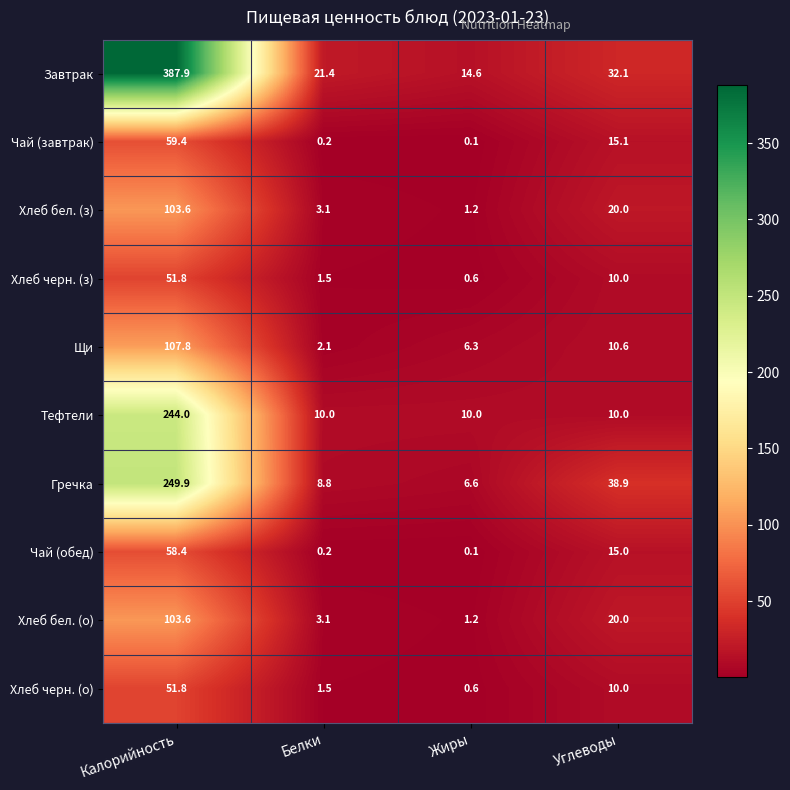

The value of Чай (завтрак) at Жиры is 0.1. True or false?

True